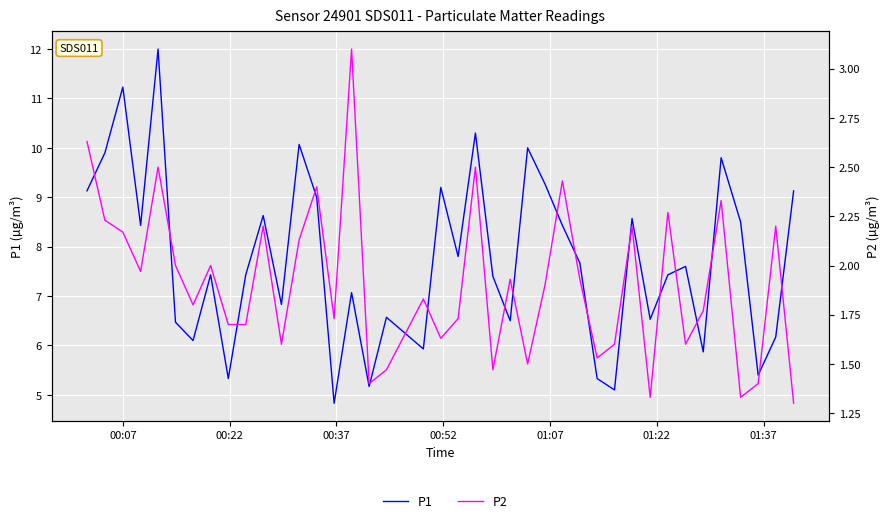

What is the value of the P2 point at the 40th from the left?

1.3